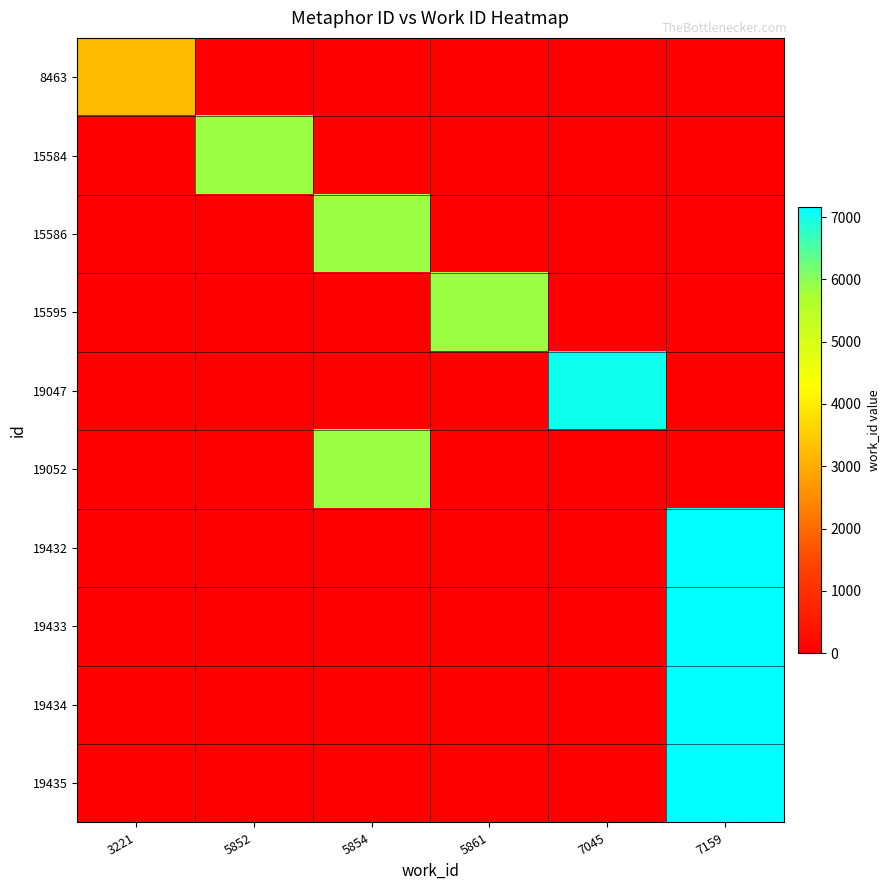

What is the total value across all series at 3221?

3221